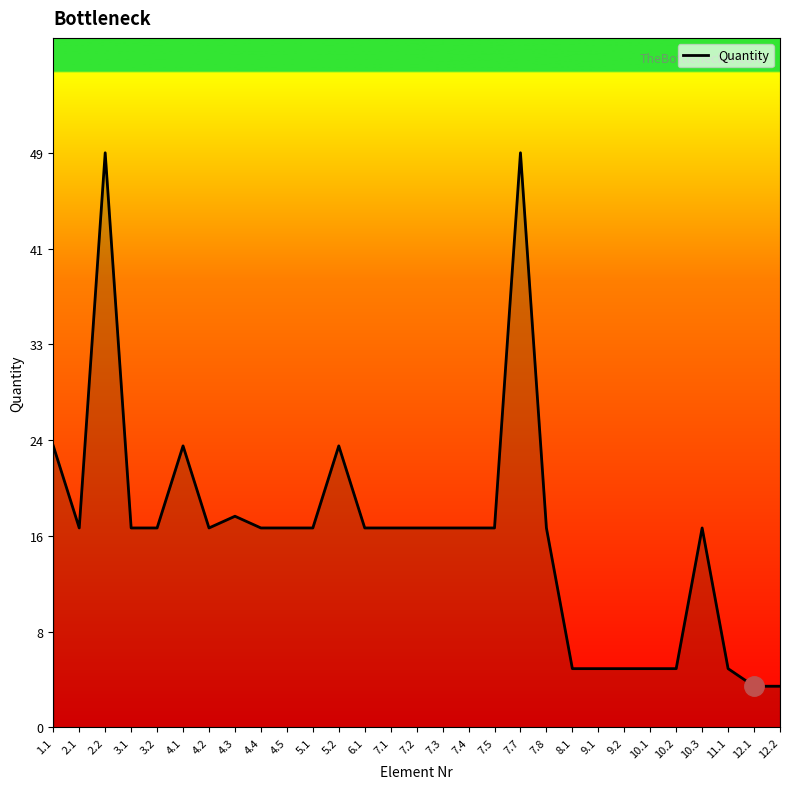

Which has a higher value, 5.1 or 1.1?

1.1